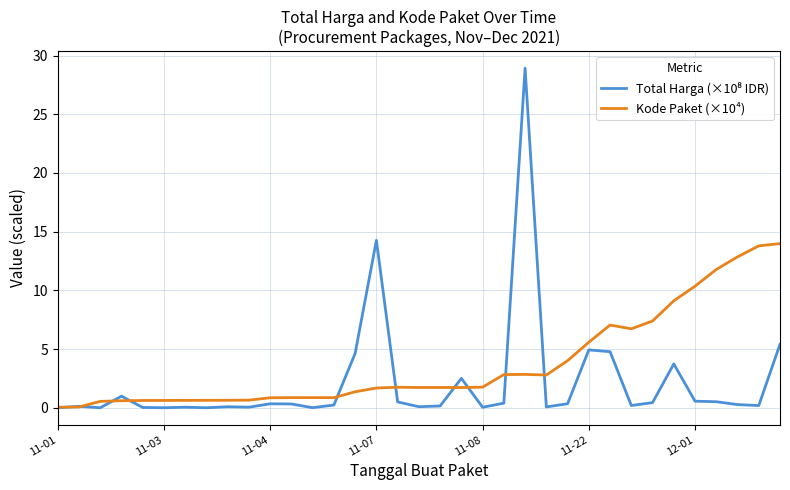

What is the maximum value for Kode Paket (×10⁴)?

14.0